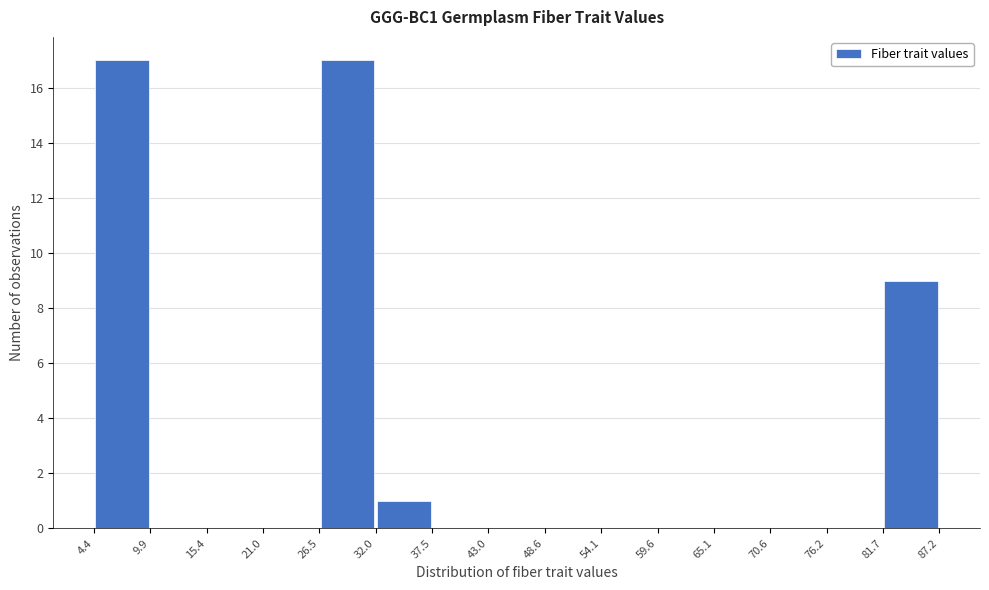

Reading left to right, transcribe this chart: for each bar, give the range it covers on the x-axis and its height. The values are not printed on the chart, so give them approximately, as read against the axis.

4.4 to 9.9: 17
9.9 to 15.4: 0
15.4 to 21.0: 0
21.0 to 26.5: 0
26.5 to 32.0: 17
32.0 to 37.5: 1
37.5 to 43.0: 0
43.0 to 48.6: 0
48.6 to 54.1: 0
54.1 to 59.6: 0
59.6 to 65.1: 0
65.1 to 70.6: 0
70.6 to 76.2: 0
76.2 to 81.7: 0
81.7 to 87.2: 9